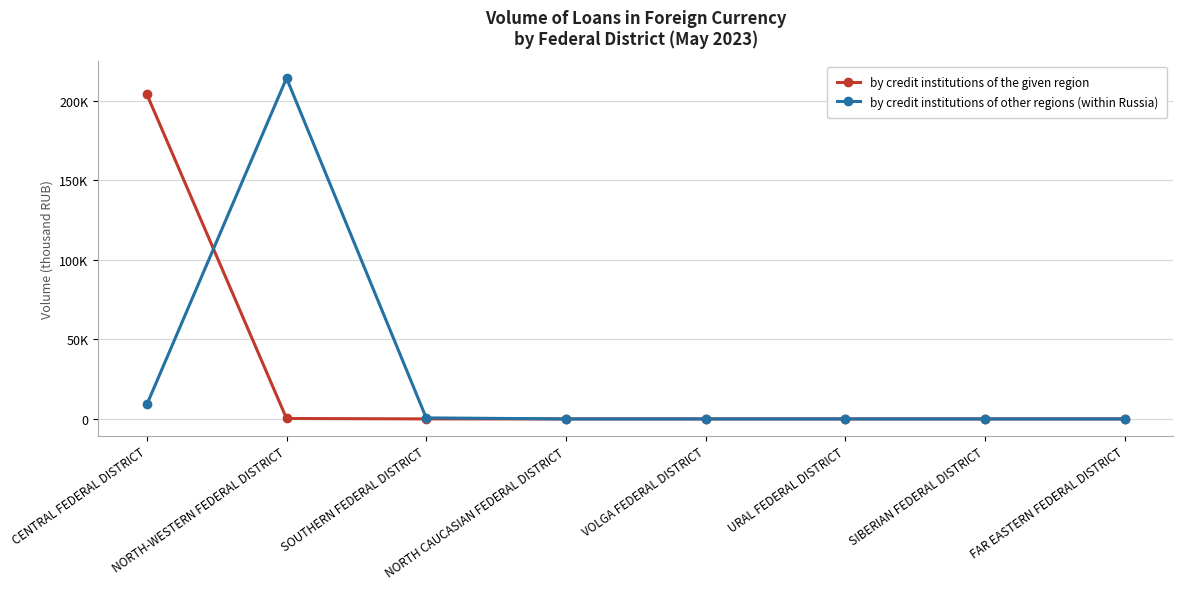

Does the chart have visible grid lines?

Yes